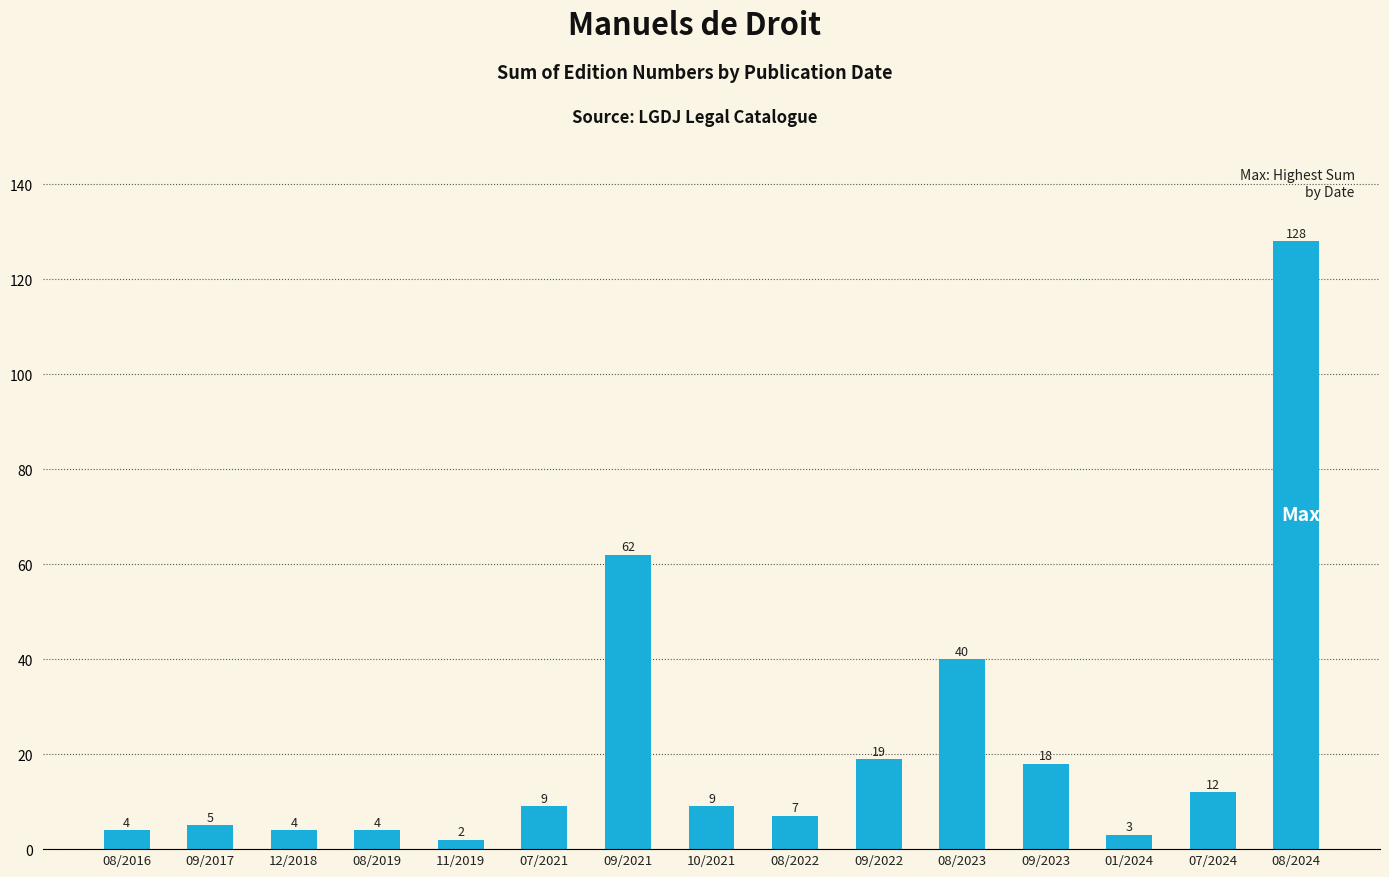

What is the difference between the values at 10/2021 and 08/2022?

2